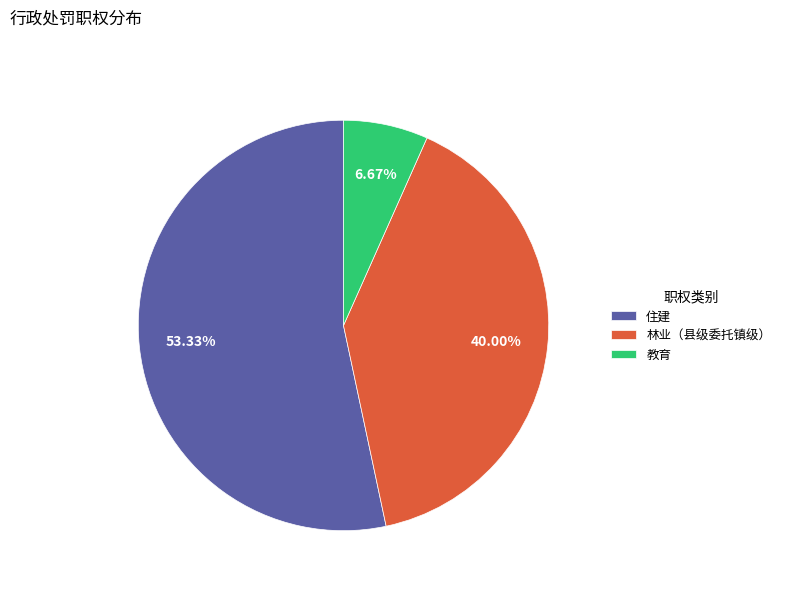

To the nearest percent, what is the difference between the 教育 and 林业（县级委托镇级） slice percentages?

33%